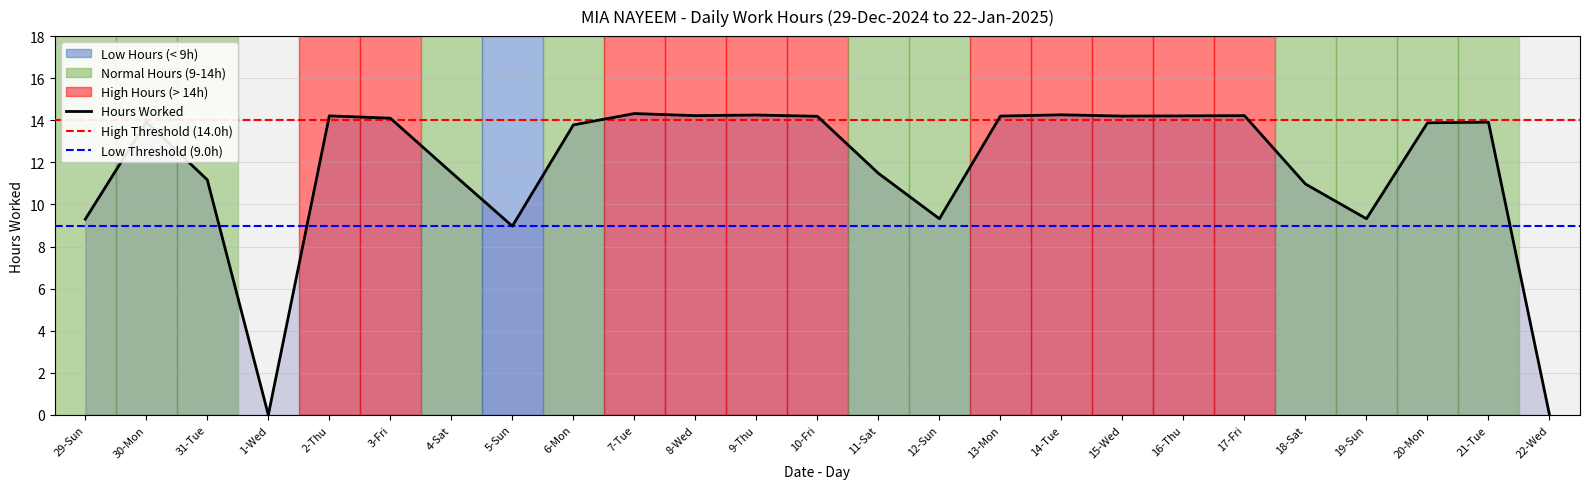

Is it true that the value at 15-Wed is 6.0?

False